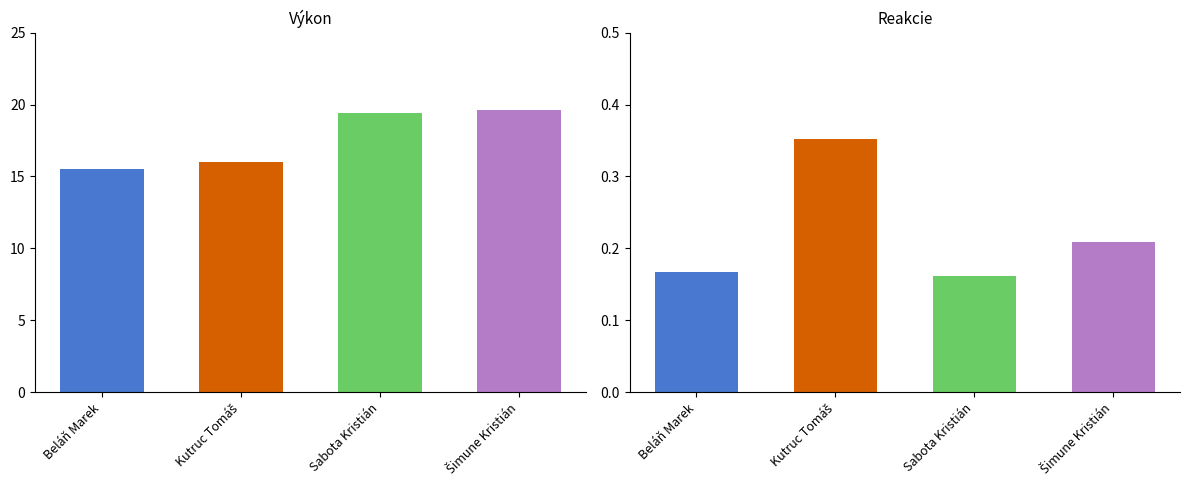

At which category is the sum across all series the highest?

Šimune Kristián